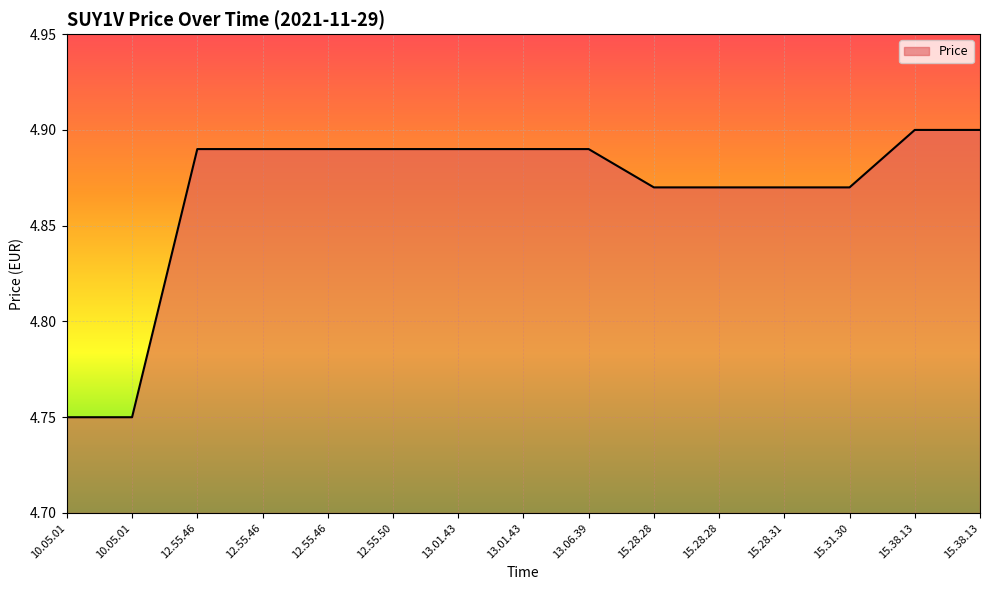

Reading right to left, list all the values displayed in this chart.

4.9	4.9	4.9	4.9	4.9	4.9	4.9	4.9	4.9	4.9	4.9	4.9	4.9	4.8	4.8